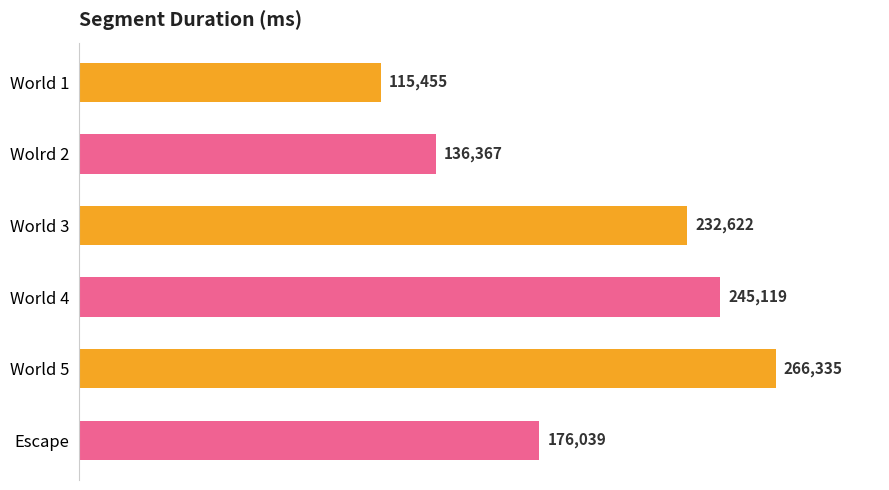

Count the number of categories in the chart.

6